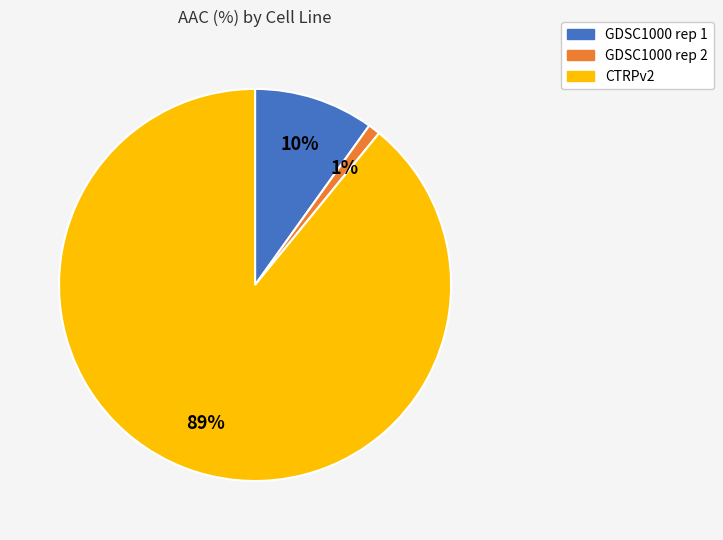

Count the number of slices in the pie.

3